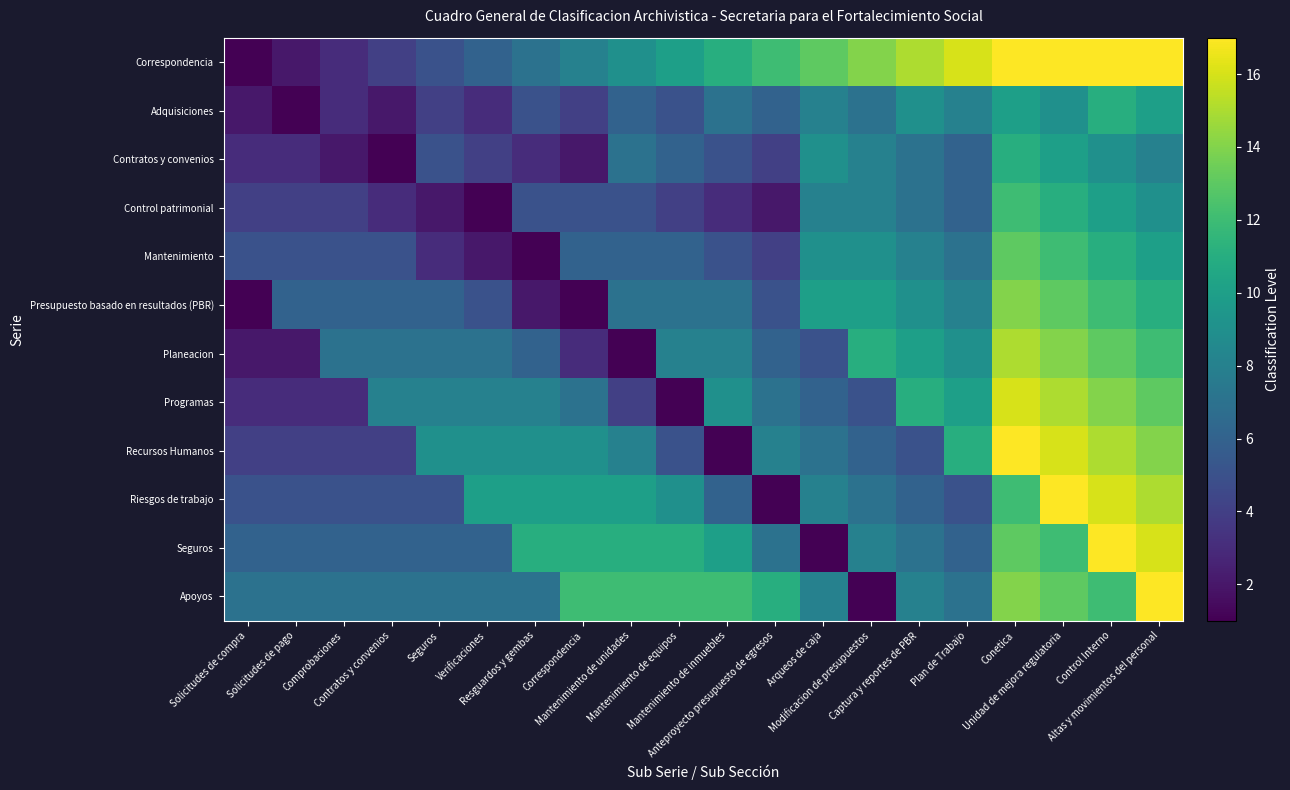

Reading left to right, extract all data points from this chart.

Correspondencia: Solicitudes de compra=1	Solicitudes de pago=2	Comprobaciones=3	Contratos y convenios=4	Seguros=5	Verificaciones=6	Resguardos y gembas=7	Correspondencia=8	Mantenimiento de unidades=9	Mantenimiento de equipos=10	Mantenimiento de inmuebles=11	Anteproyecto presupuesto de egresos=12	Arqueos de caja=13	Modificacion de presupuestos=14	Captura y reportes de PBR=15	Plan de Trabajo=16	Conetica=17	Unidad de mejora regulatoria=18	Control Interno=19	Altas y movimientos del personal=20
Adquisiciones: Solicitudes de compra=2	Solicitudes de pago=1	Comprobaciones=3	Contratos y convenios=2	Seguros=4	Verificaciones=3	Resguardos y gembas=5	Correspondencia=4	Mantenimiento de unidades=6	Mantenimiento de equipos=5	Mantenimiento de inmuebles=7	Anteproyecto presupuesto de egresos=6	Arqueos de caja=8	Modificacion de presupuestos=7	Captura y reportes de PBR=9	Plan de Trabajo=8	Conetica=10	Unidad de mejora regulatoria=9	Control Interno=11	Altas y movimientos del personal=10
Contratos y convenios: Solicitudes de compra=3	Solicitudes de pago=3	Comprobaciones=2	Contratos y convenios=1	Seguros=5	Verificaciones=4	Resguardos y gembas=3	Correspondencia=2	Mantenimiento de unidades=7	Mantenimiento de equipos=6	Mantenimiento de inmuebles=5	Anteproyecto presupuesto de egresos=4	Arqueos de caja=9	Modificacion de presupuestos=8	Captura y reportes de PBR=7	Plan de Trabajo=6	Conetica=11	Unidad de mejora regulatoria=10	Control Interno=9	Altas y movimientos del personal=8
Control patrimonial: Solicitudes de compra=4	Solicitudes de pago=4	Comprobaciones=4	Contratos y convenios=3	Seguros=2	Verificaciones=1	Resguardos y gembas=5	Correspondencia=5	Mantenimiento de unidades=5	Mantenimiento de equipos=4	Mantenimiento de inmuebles=3	Anteproyecto presupuesto de egresos=2	Arqueos de caja=8	Modificacion de presupuestos=8	Captura y reportes de PBR=7	Plan de Trabajo=6	Conetica=12	Unidad de mejora regulatoria=11	Control Interno=10	Altas y movimientos del personal=9
Mantenimiento: Solicitudes de compra=5	Solicitudes de pago=5	Comprobaciones=5	Contratos y convenios=5	Seguros=3	Verificaciones=2	Resguardos y gembas=1	Correspondencia=6	Mantenimiento de unidades=6	Mantenimiento de equipos=6	Mantenimiento de inmuebles=5	Anteproyecto presupuesto de egresos=4	Arqueos de caja=9	Modificacion de presupuestos=9	Captura y reportes de PBR=8	Plan de Trabajo=7	Conetica=13	Unidad de mejora regulatoria=12	Control Interno=11	Altas y movimientos del personal=10
Presupuesto basado en resultados (PBR): Solicitudes de compra=1	Solicitudes de pago=6	Comprobaciones=6	Contratos y convenios=6	Seguros=6	Verificaciones=5	Resguardos y gembas=2	Correspondencia=1	Mantenimiento de unidades=7	Mantenimiento de equipos=7	Mantenimiento de inmuebles=7	Anteproyecto presupuesto de egresos=5	Arqueos de caja=10	Modificacion de presupuestos=10	Captura y reportes de PBR=9	Plan de Trabajo=8	Conetica=14	Unidad de mejora regulatoria=13	Control Interno=12	Altas y movimientos del personal=11
Planeacion: Solicitudes de compra=2	Solicitudes de pago=2	Comprobaciones=7	Contratos y convenios=7	Seguros=7	Verificaciones=7	Resguardos y gembas=6	Correspondencia=3	Mantenimiento de unidades=1	Mantenimiento de equipos=8	Mantenimiento de inmuebles=8	Anteproyecto presupuesto de egresos=6	Arqueos de caja=5	Modificacion de presupuestos=11	Captura y reportes de PBR=10	Plan de Trabajo=9	Conetica=15	Unidad de mejora regulatoria=14	Control Interno=13	Altas y movimientos del personal=12
Programas: Solicitudes de compra=3	Solicitudes de pago=3	Comprobaciones=3	Contratos y convenios=8	Seguros=8	Verificaciones=8	Resguardos y gembas=8	Correspondencia=7	Mantenimiento de unidades=4	Mantenimiento de equipos=1	Mantenimiento de inmuebles=9	Anteproyecto presupuesto de egresos=7	Arqueos de caja=6	Modificacion de presupuestos=5	Captura y reportes de PBR=11	Plan de Trabajo=10	Conetica=16	Unidad de mejora regulatoria=15	Control Interno=14	Altas y movimientos del personal=13
Recursos Humanos: Solicitudes de compra=4	Solicitudes de pago=4	Comprobaciones=4	Contratos y convenios=4	Seguros=9	Verificaciones=9	Resguardos y gembas=9	Correspondencia=9	Mantenimiento de unidades=8	Mantenimiento de equipos=5	Mantenimiento de inmuebles=1	Anteproyecto presupuesto de egresos=8	Arqueos de caja=7	Modificacion de presupuestos=6	Captura y reportes de PBR=5	Plan de Trabajo=11	Conetica=17	Unidad de mejora regulatoria=16	Control Interno=15	Altas y movimientos del personal=14
Riesgos de trabajo: Solicitudes de compra=5	Solicitudes de pago=5	Comprobaciones=5	Contratos y convenios=5	Seguros=5	Verificaciones=10	Resguardos y gembas=10	Correspondencia=10	Mantenimiento de unidades=10	Mantenimiento de equipos=9	Mantenimiento de inmuebles=6	Anteproyecto presupuesto de egresos=1	Arqueos de caja=8	Modificacion de presupuestos=7	Captura y reportes de PBR=6	Plan de Trabajo=5	Conetica=12	Unidad de mejora regulatoria=17	Control Interno=16	Altas y movimientos del personal=15
Seguros: Solicitudes de compra=6	Solicitudes de pago=6	Comprobaciones=6	Contratos y convenios=6	Seguros=6	Verificaciones=6	Resguardos y gembas=11	Correspondencia=11	Mantenimiento de unidades=11	Mantenimiento de equipos=11	Mantenimiento de inmuebles=10	Anteproyecto presupuesto de egresos=7	Arqueos de caja=1	Modificacion de presupuestos=8	Captura y reportes de PBR=7	Plan de Trabajo=6	Conetica=13	Unidad de mejora regulatoria=12	Control Interno=17	Altas y movimientos del personal=16
Apoyos: Solicitudes de compra=7	Solicitudes de pago=7	Comprobaciones=7	Contratos y convenios=7	Seguros=7	Verificaciones=7	Resguardos y gembas=7	Correspondencia=12	Mantenimiento de unidades=12	Mantenimiento de equipos=12	Mantenimiento de inmuebles=12	Anteproyecto presupuesto de egresos=11	Arqueos de caja=8	Modificacion de presupuestos=1	Captura y reportes de PBR=8	Plan de Trabajo=7	Conetica=14	Unidad de mejora regulatoria=13	Control Interno=12	Altas y movimientos del personal=17